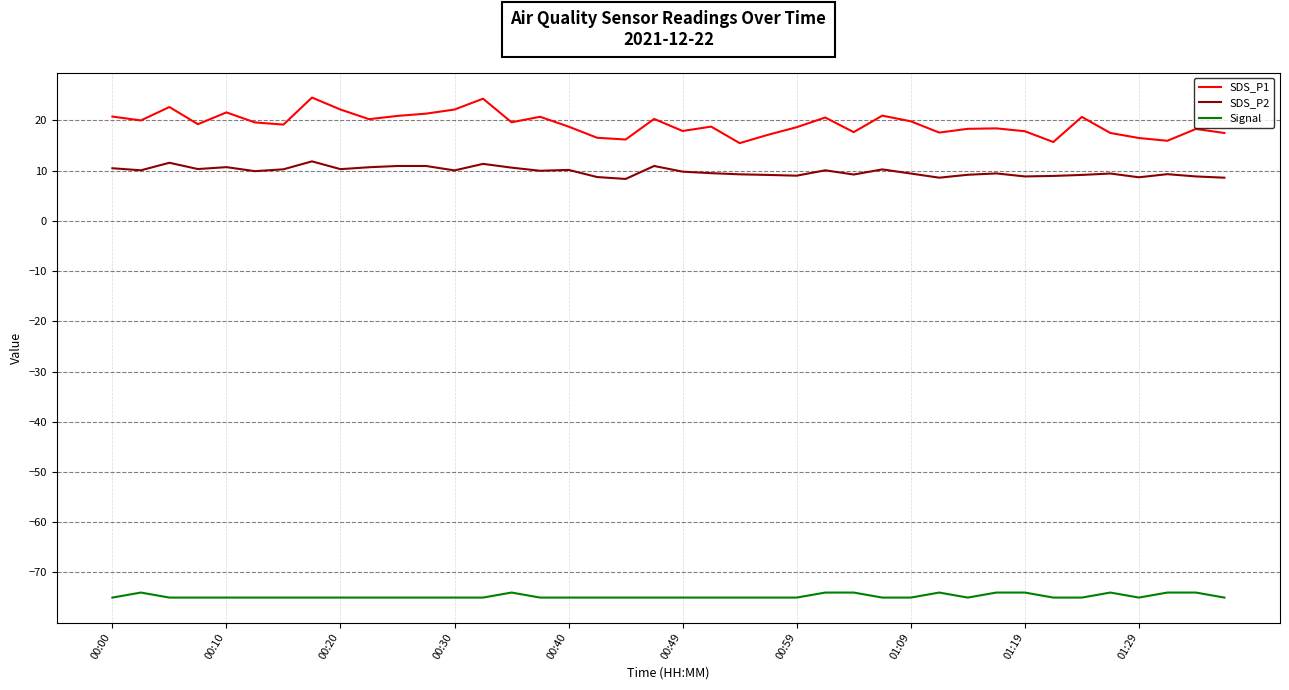

What is the smallest value displayed?

-75.0